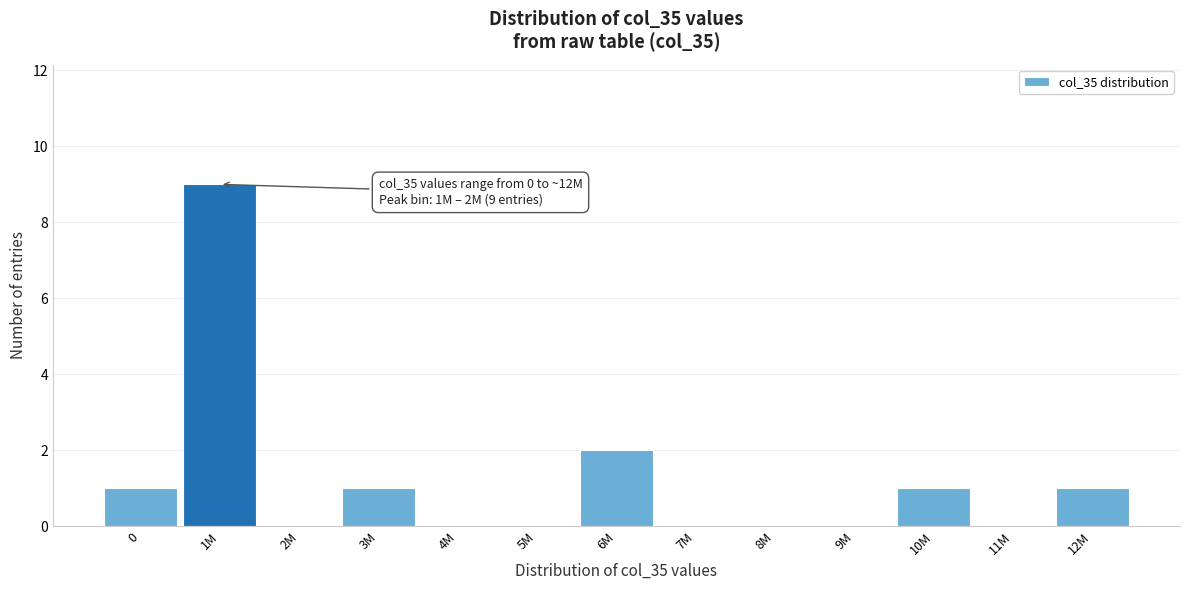

Reading left to right, transcribe all the data shown in this chart.

0=1	1M=9	2M=0	3M=1	4M=0	5M=0	6M=2	7M=0	8M=0	9M=0	10M=1	11M=0	12M=1